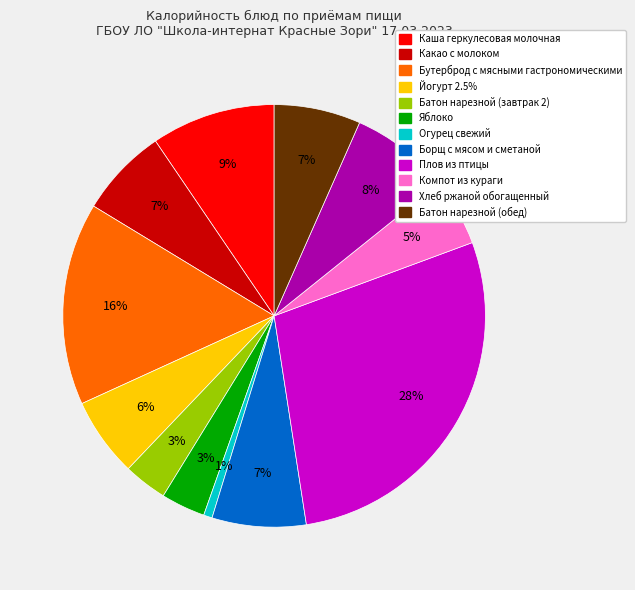

Between Компот из кураги and Батон нарезной (обед), which is larger?

Батон нарезной (обед)